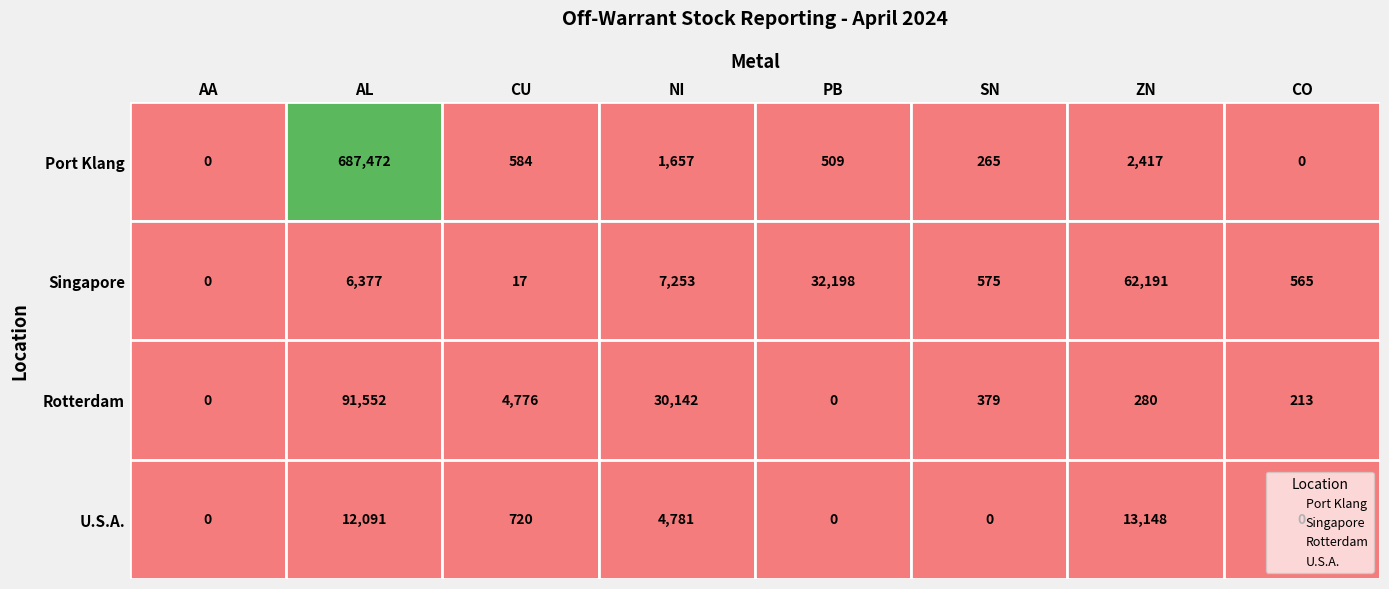

Is the value of Port Klang at AA greater than the value of Singapore at NI?

No